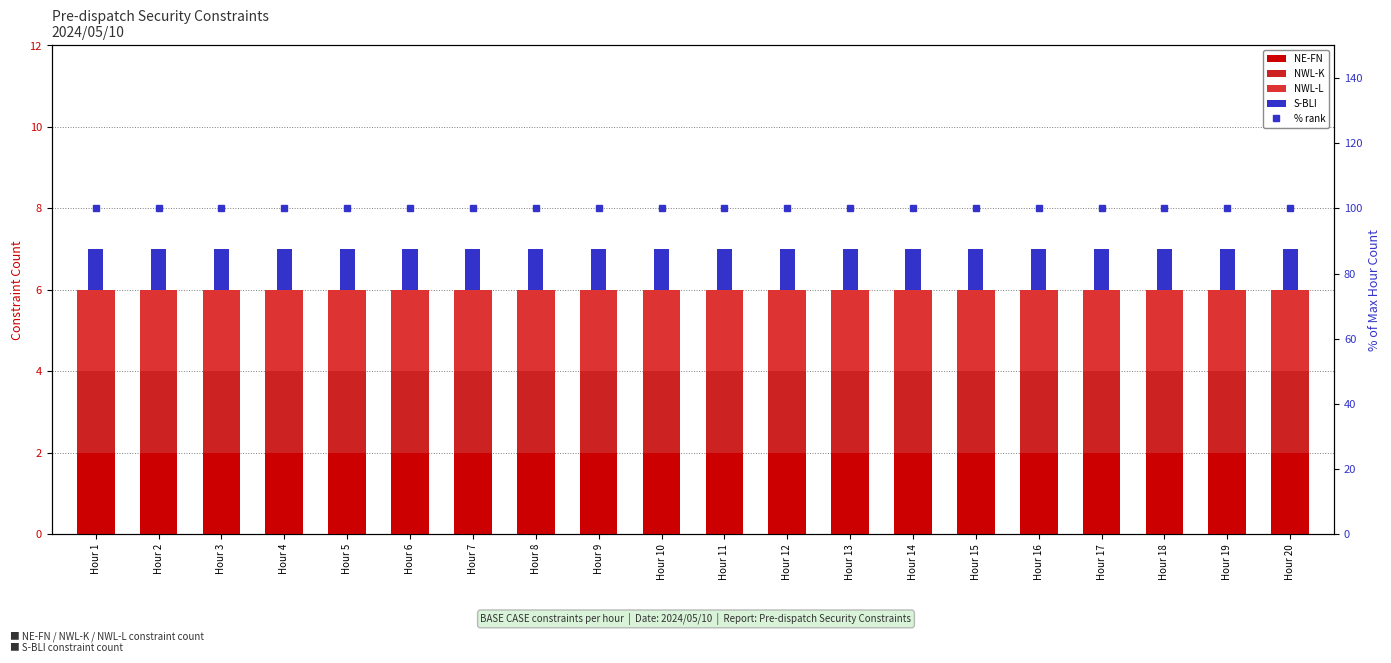

Reading left to right, transcribe all the data shown in this chart.

NE-FN: 2	2	2	2	2	2	2	2	2	2	2	2	2	2	2	2	2	2	2	2
NWL-K: 2	2	2	2	2	2	2	2	2	2	2	2	2	2	2	2	2	2	2	2
NWL-L: 2	2	2	2	2	2	2	2	2	2	2	2	2	2	2	2	2	2	2	2
S-BLI: 1	1	1	1	1	1	1	1	1	1	1	1	1	1	1	1	1	1	1	1
% rank: 100	100	100	100	100	100	100	100	100	100	100	100	100	100	100	100	100	100	100	100